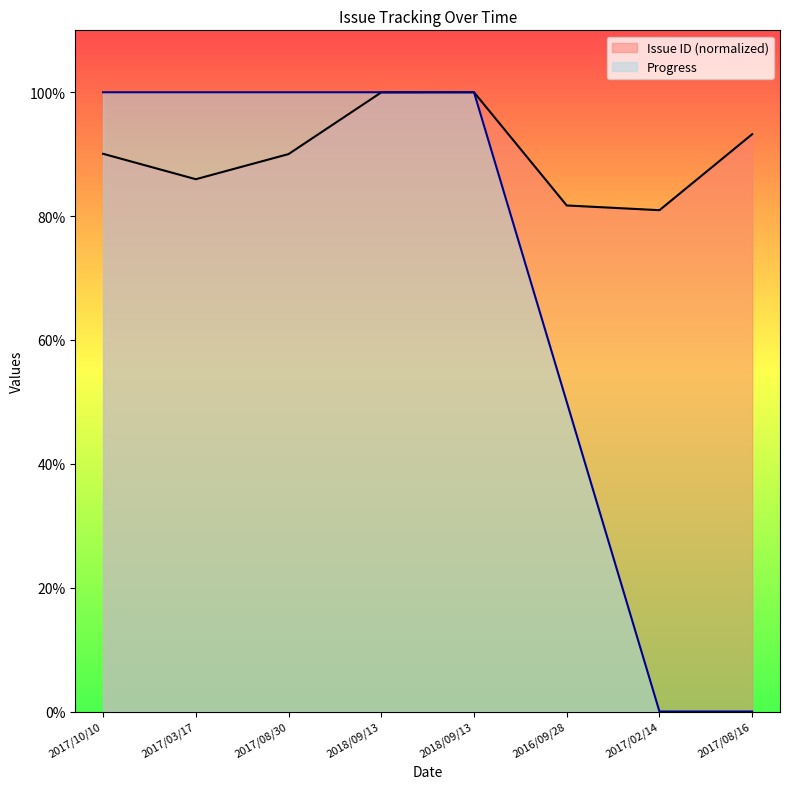

How many data points does each series have?

8